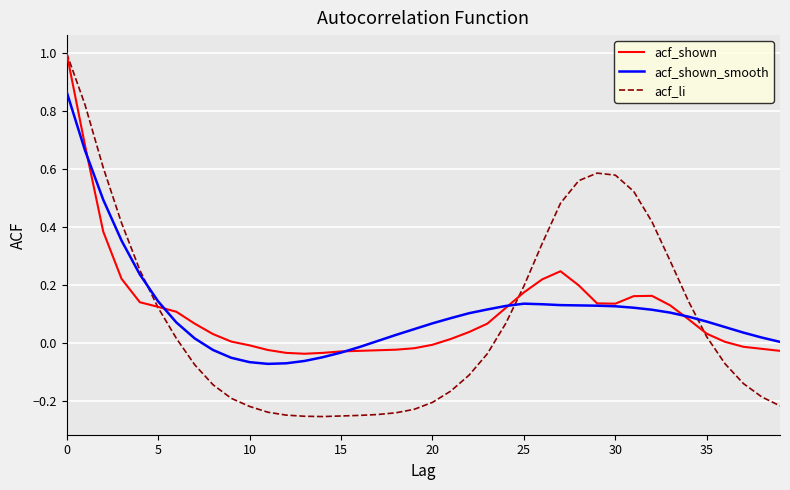

Which series has the widest spread of values?

acf_li